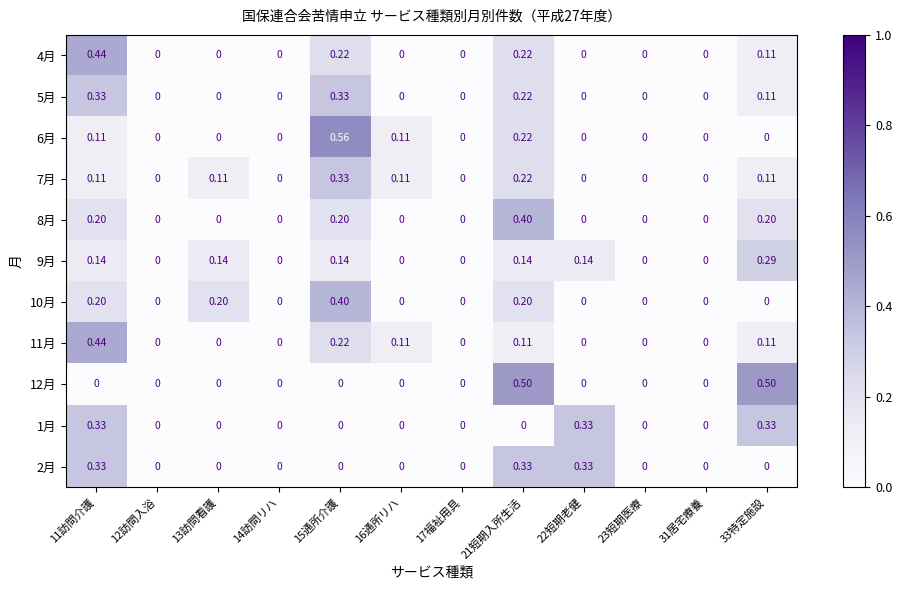

Which label corresponds to the smallest value in the chart?

12訪問入浴